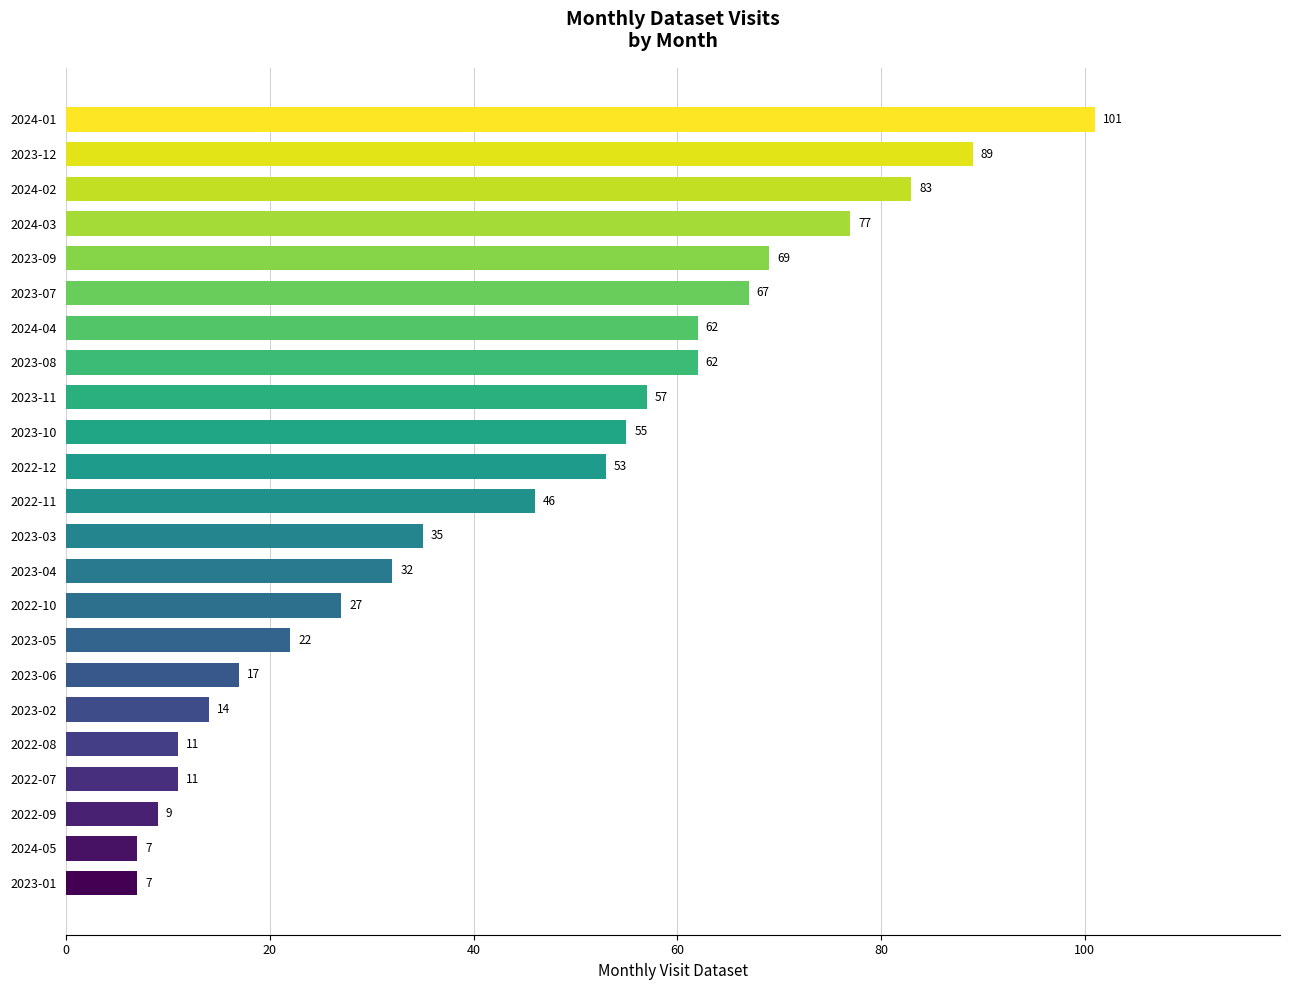

What is the change in value from 2024-04 to 2023-09?

+7